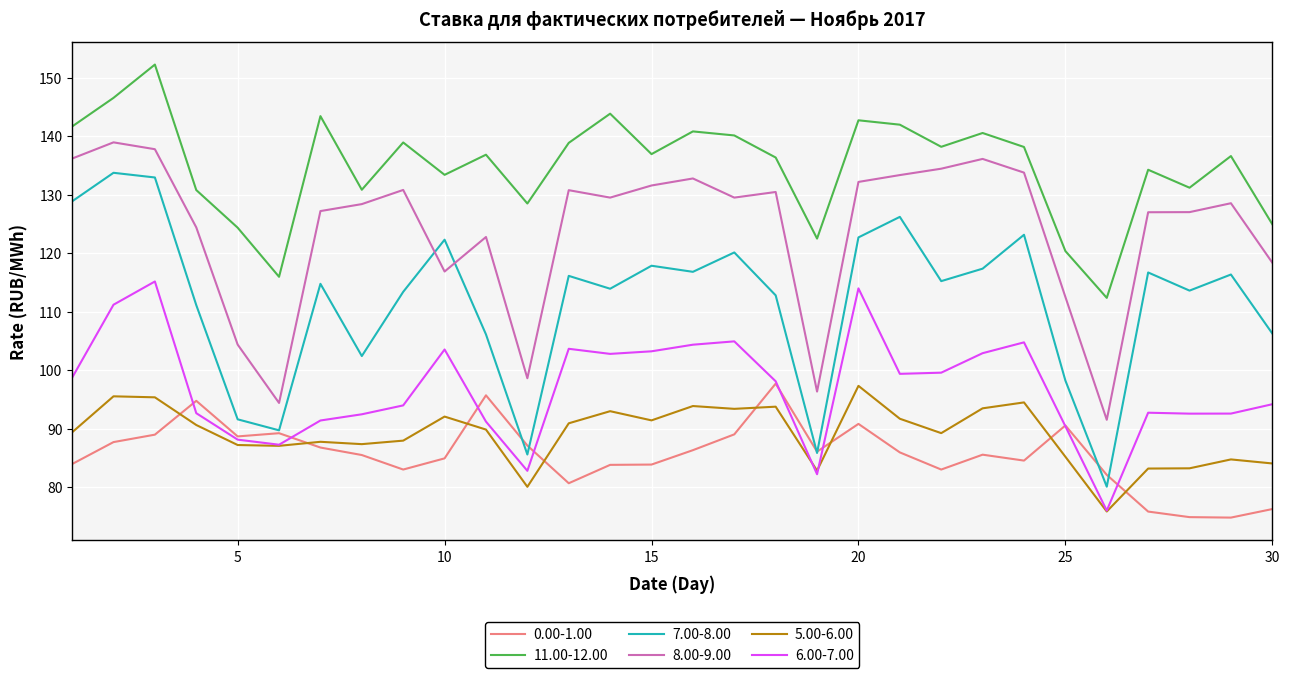

Which series has the largest range (max minus min)?

7.00-8.00